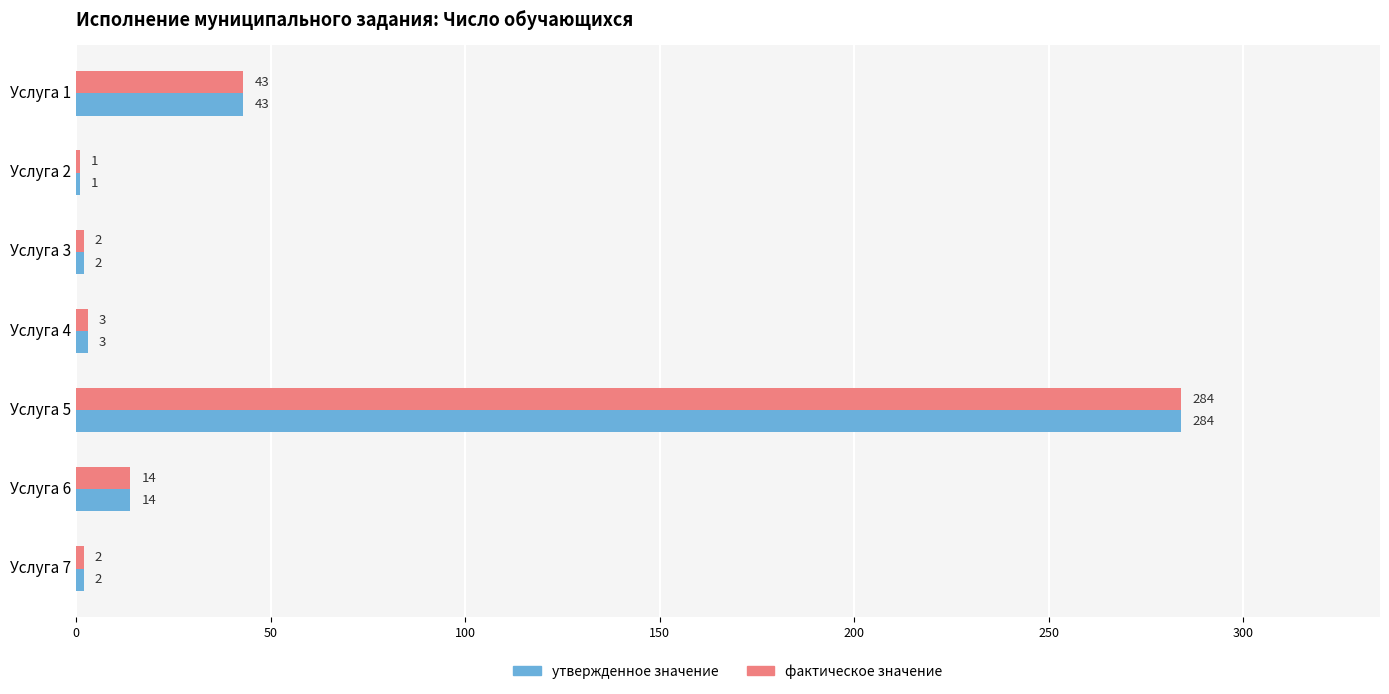

Is the value of фактическое значение at Услуга 3 greater than the value of утвержденное значение at Услуга 4?

No